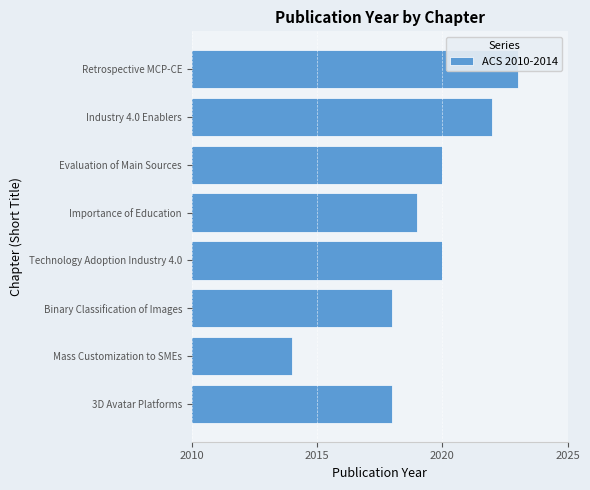

What is the minimum value shown in the chart?

2014